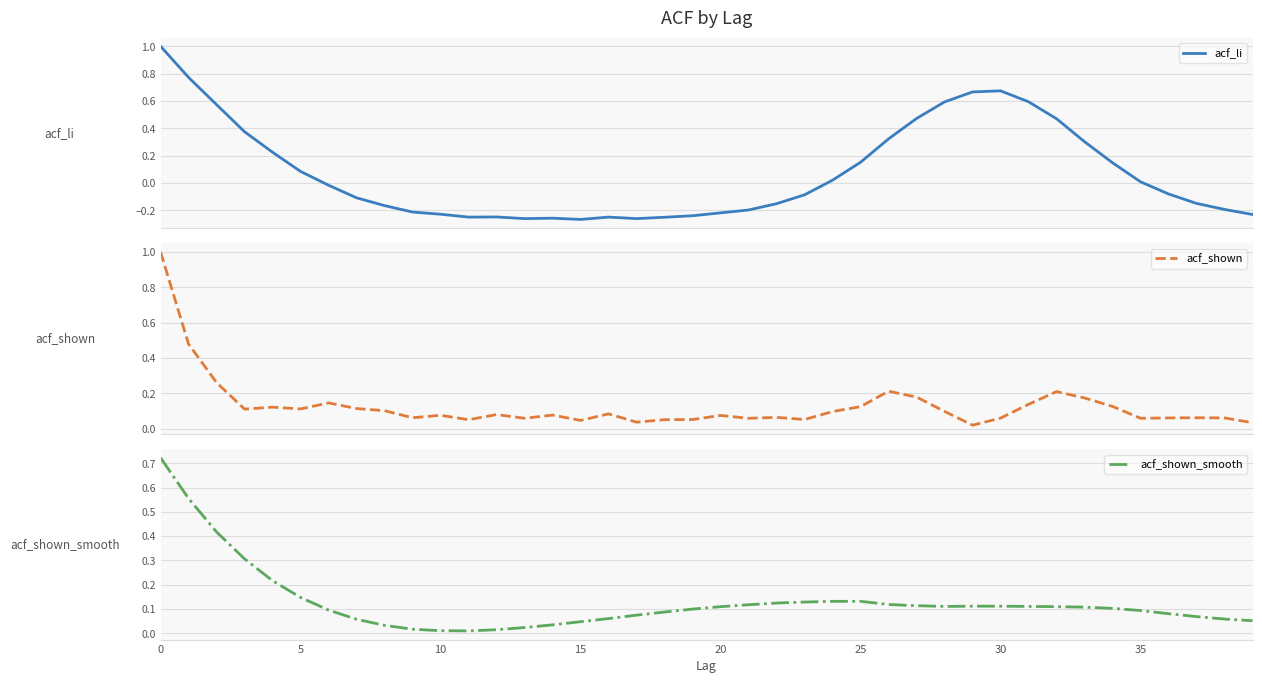

What is the smallest value displayed?

-0.3